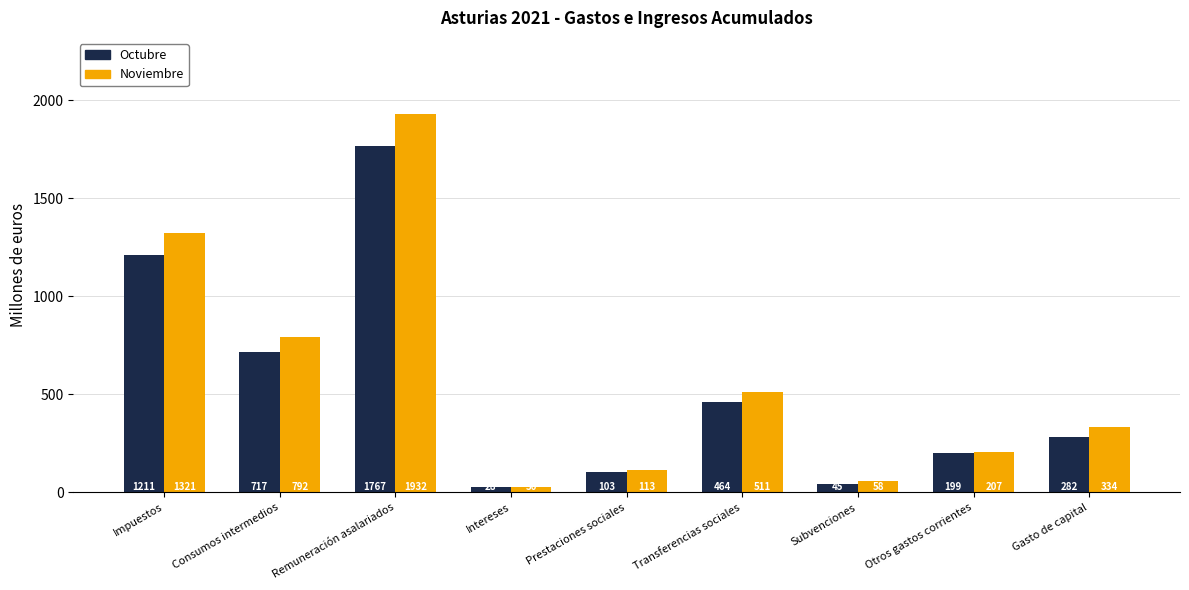

What is the difference between the maximum and minimum values in the Octubre series?

1739